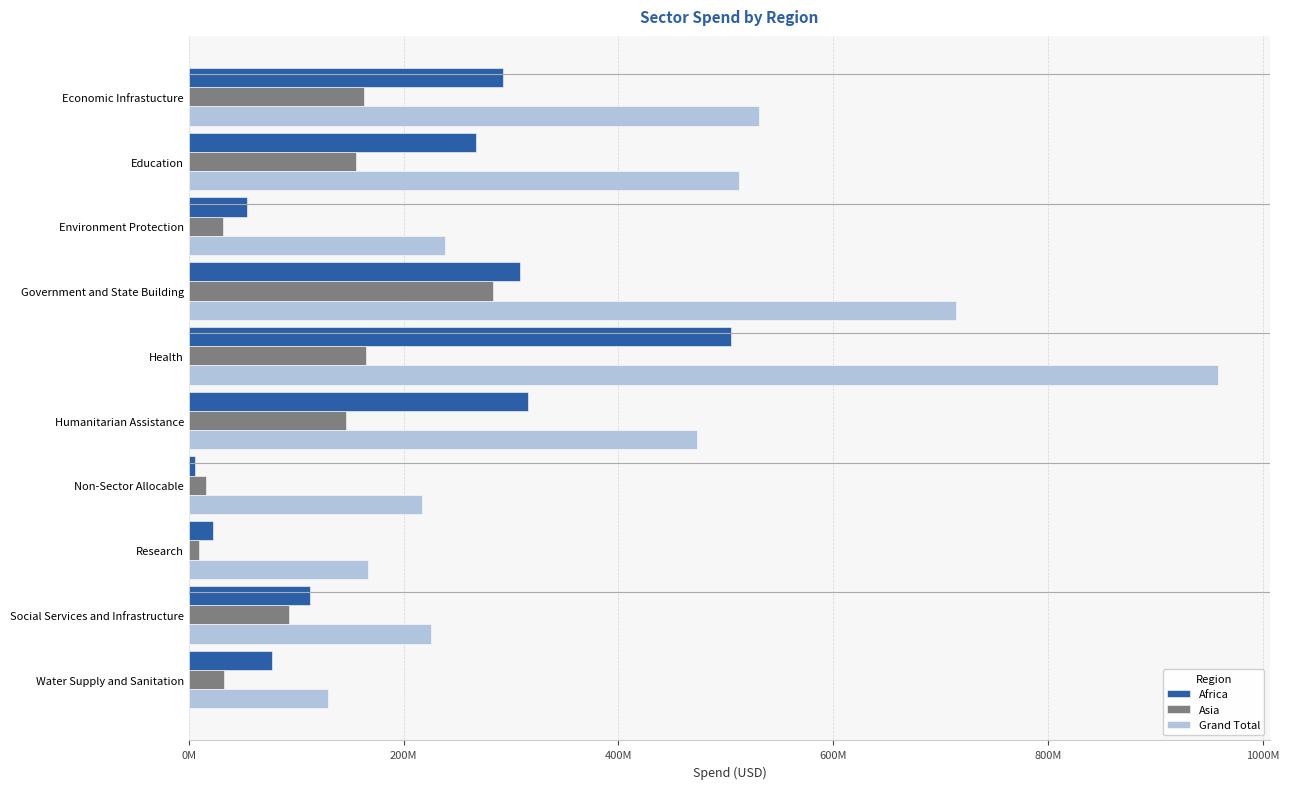

What are all the series names shown in the legend?

Africa, Asia, Grand Total